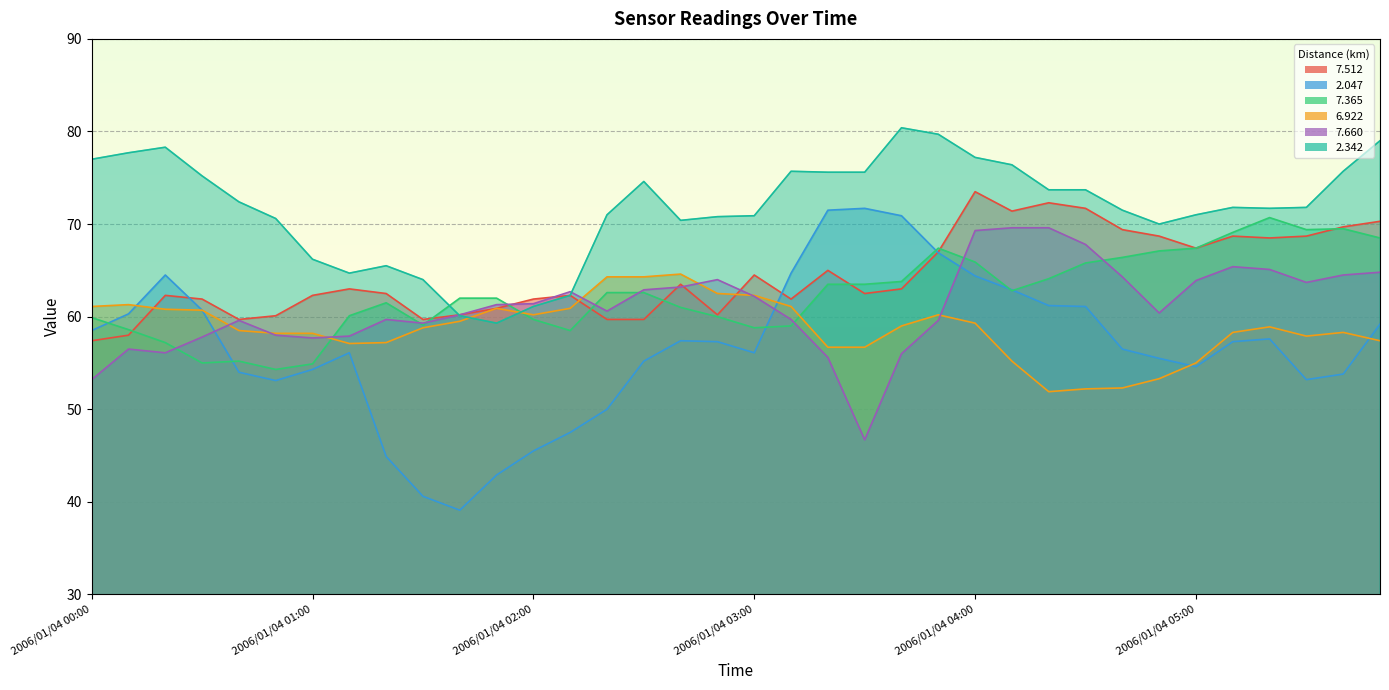

What is the value of the   7.660 point at the 23rd from the left?

56.0